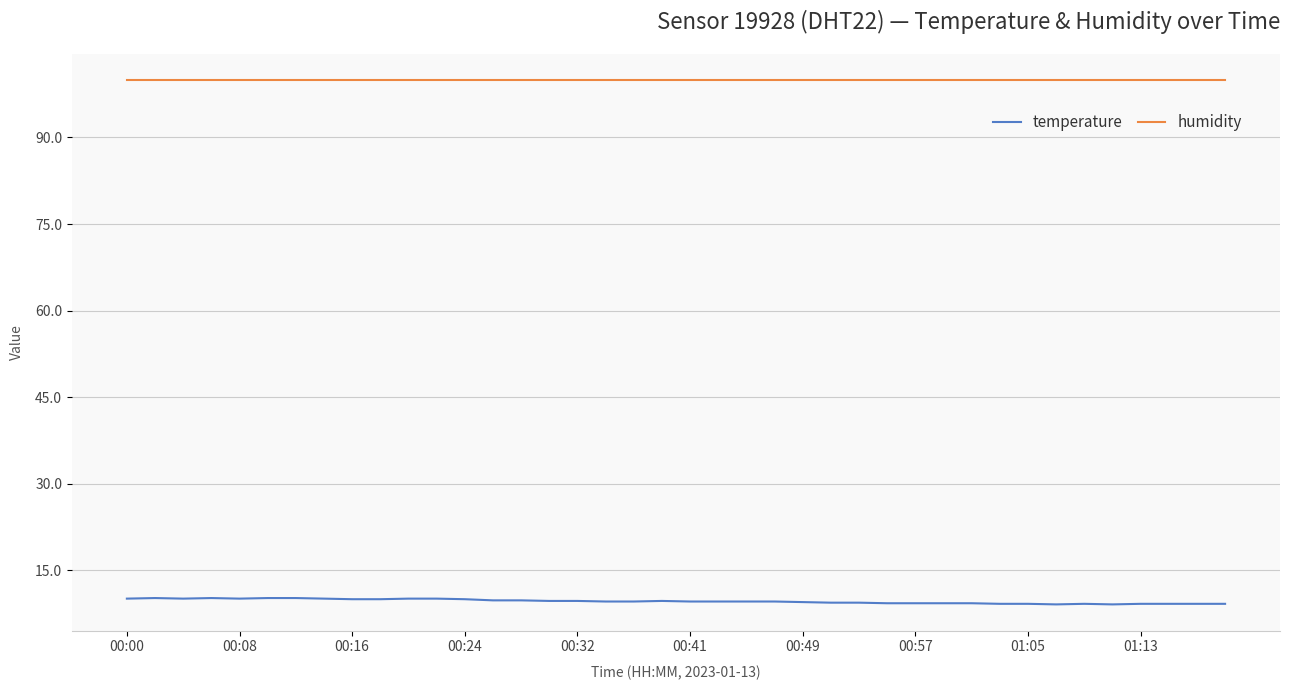

True or false: temperature and humidity cross at least once.

False